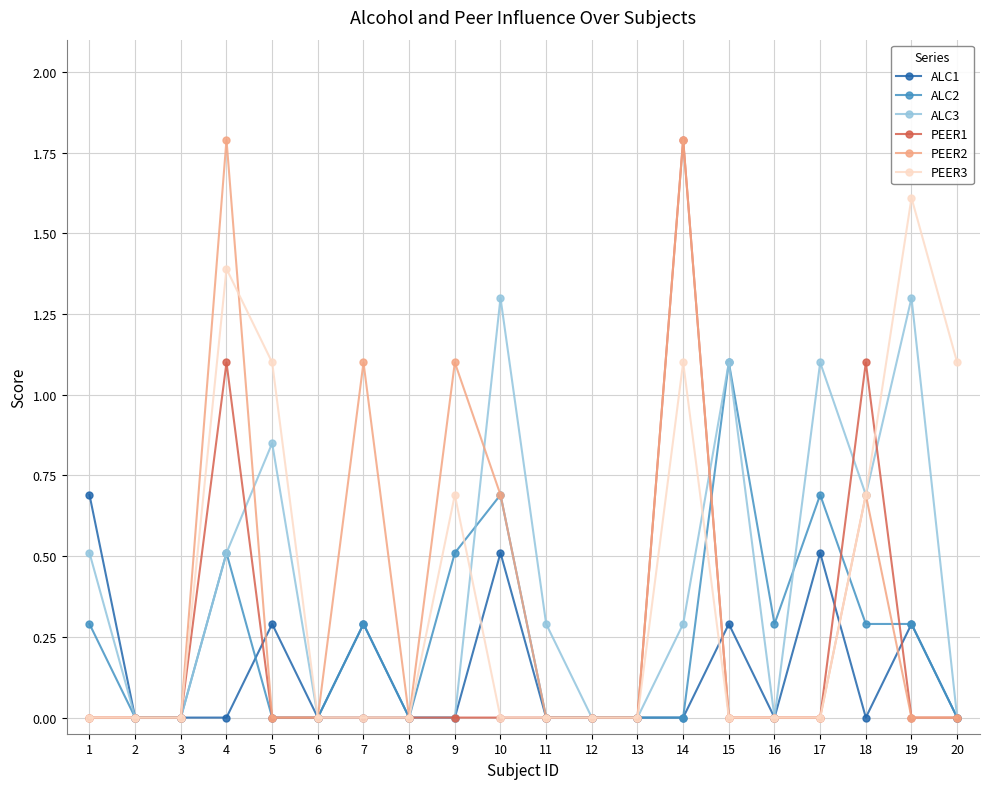

How many series are shown in this chart?

6